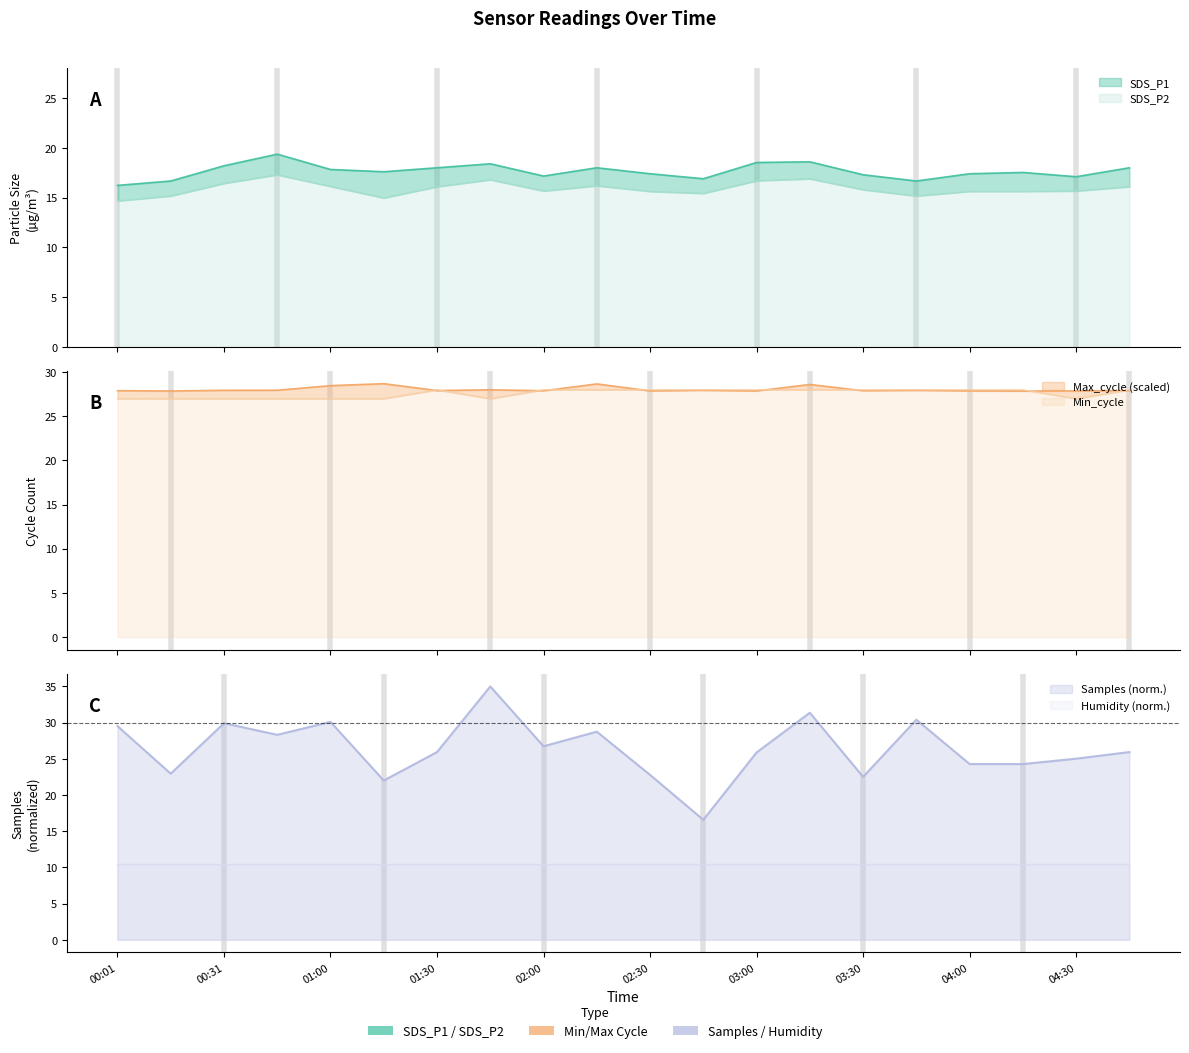

What is the average value of the SDS_P1 series?

17.6